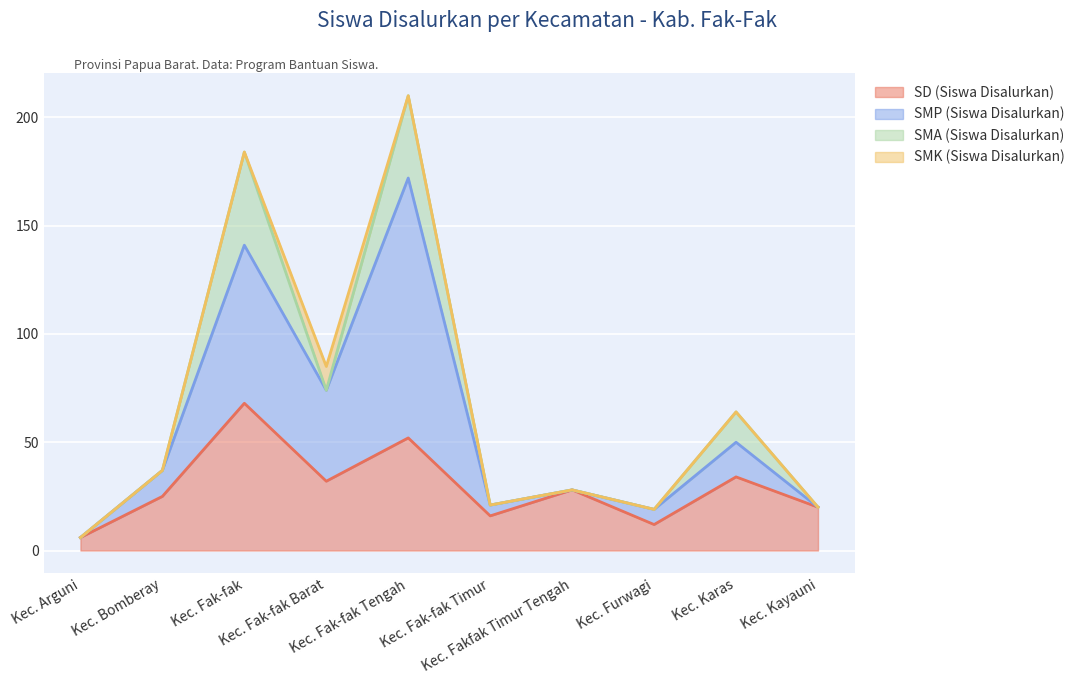

What is the highest value of the SD (Siswa Disalurkan) series?

68